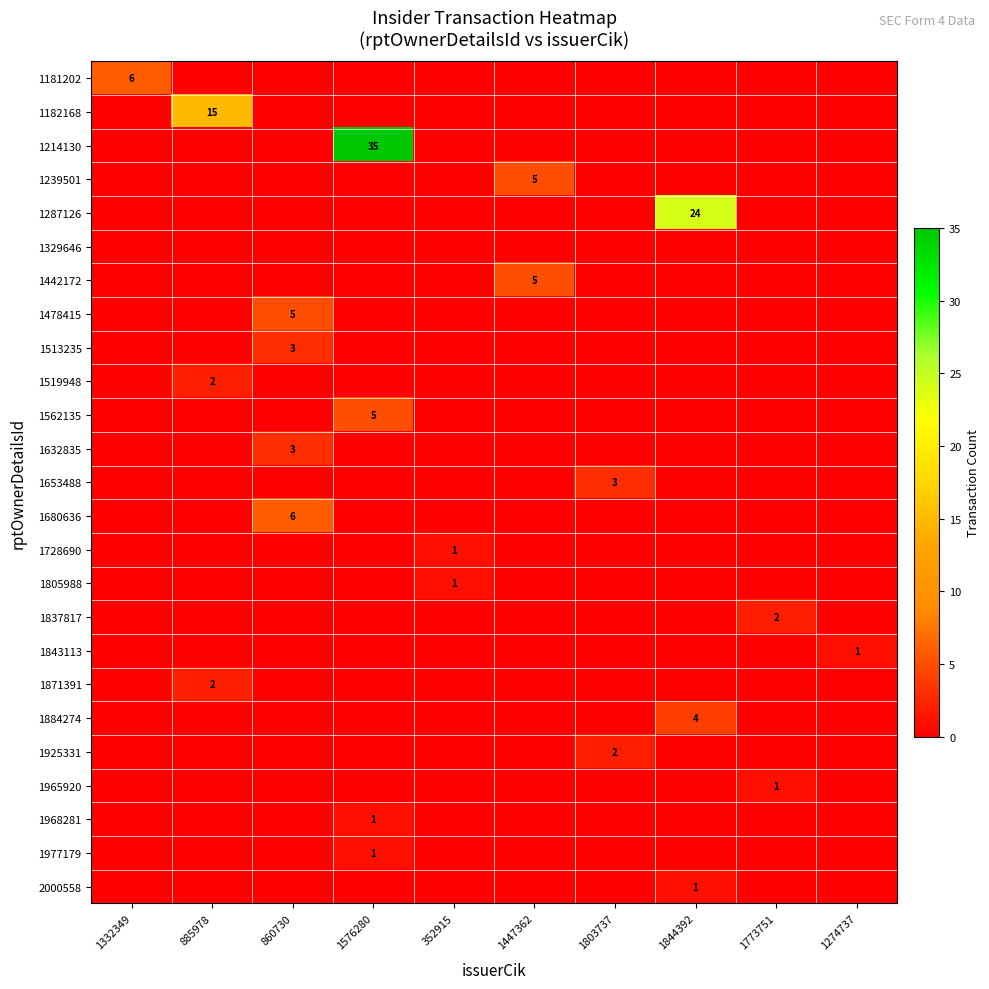

Is it true that 1968281 equals 1 at 1576280?

True